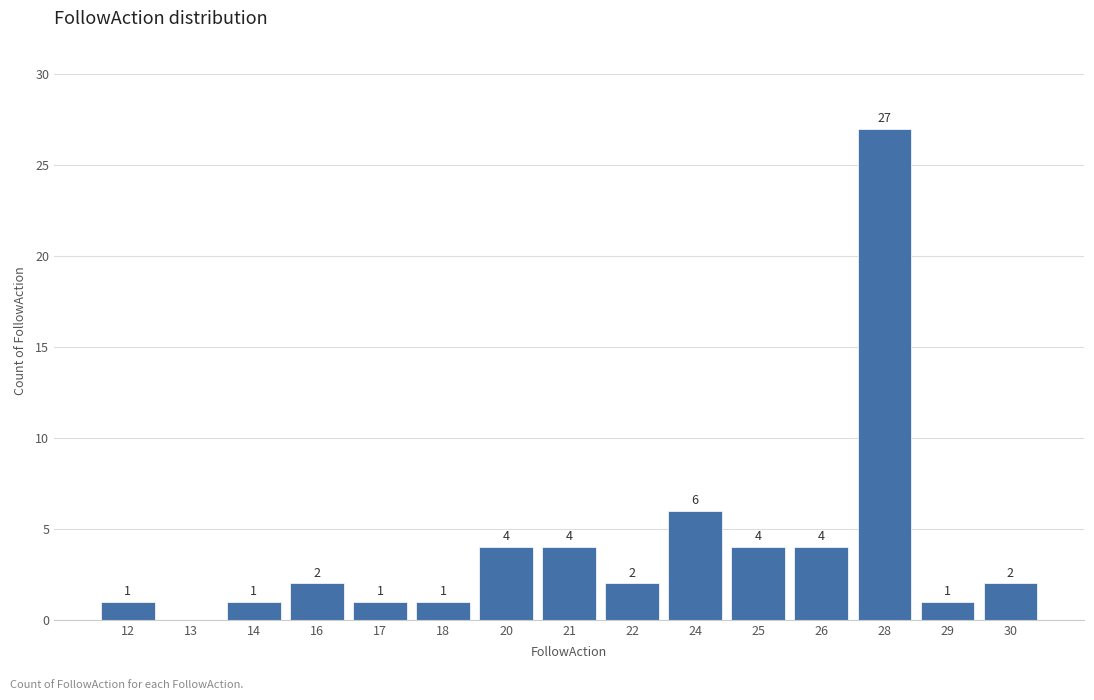

Reading left to right, transcribe all the data shown in this chart.

12=1	13=0	14=1	16=2	17=1	18=1	20=4	21=4	22=2	24=6	25=4	26=4	28=27	29=1	30=2